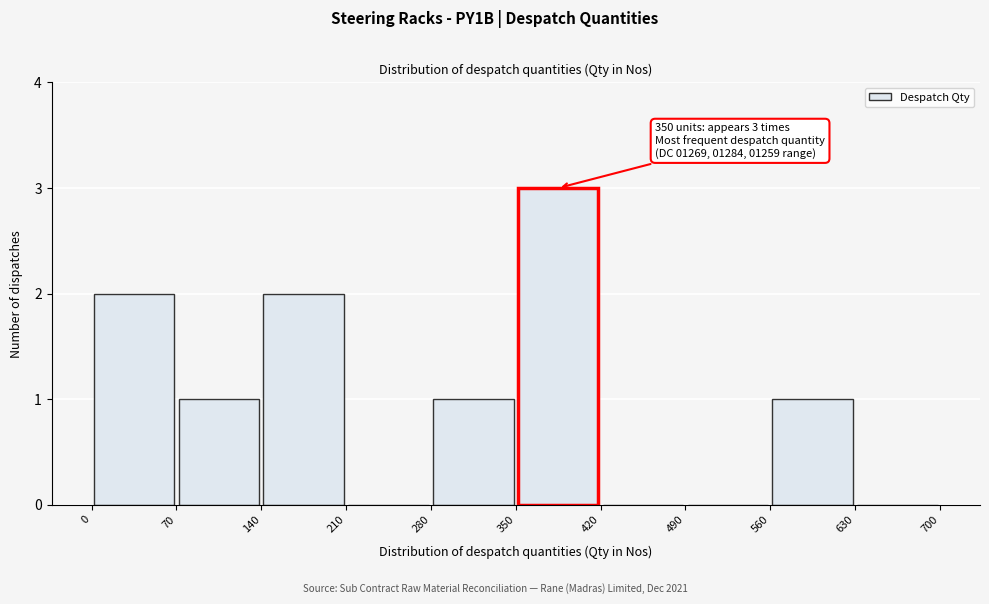

Which range on the x-axis has the tallest bar?

350 to 420